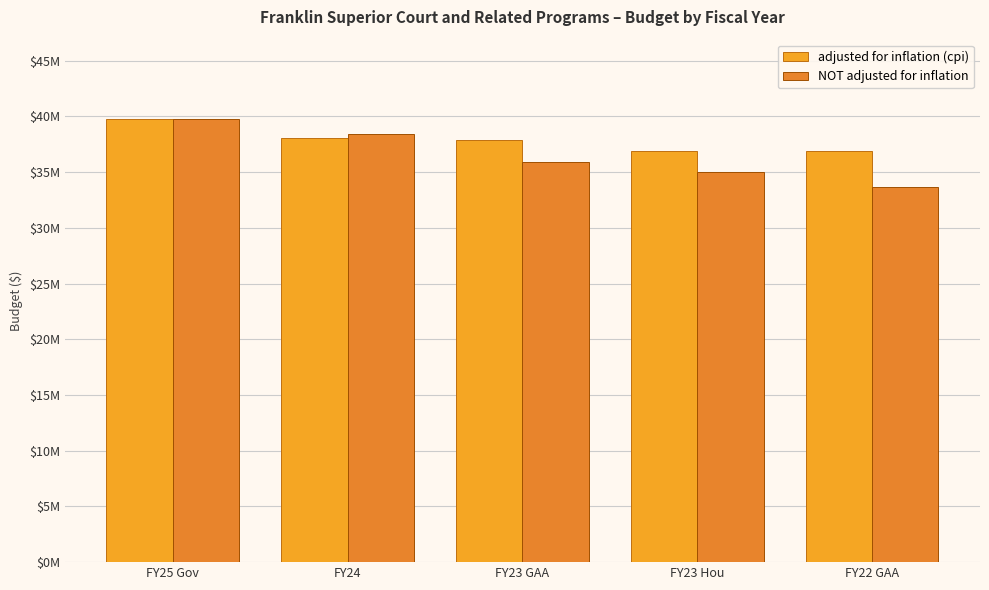

At which label does adjusted for inflation (cpi) reach its peak?

FY25 Gov